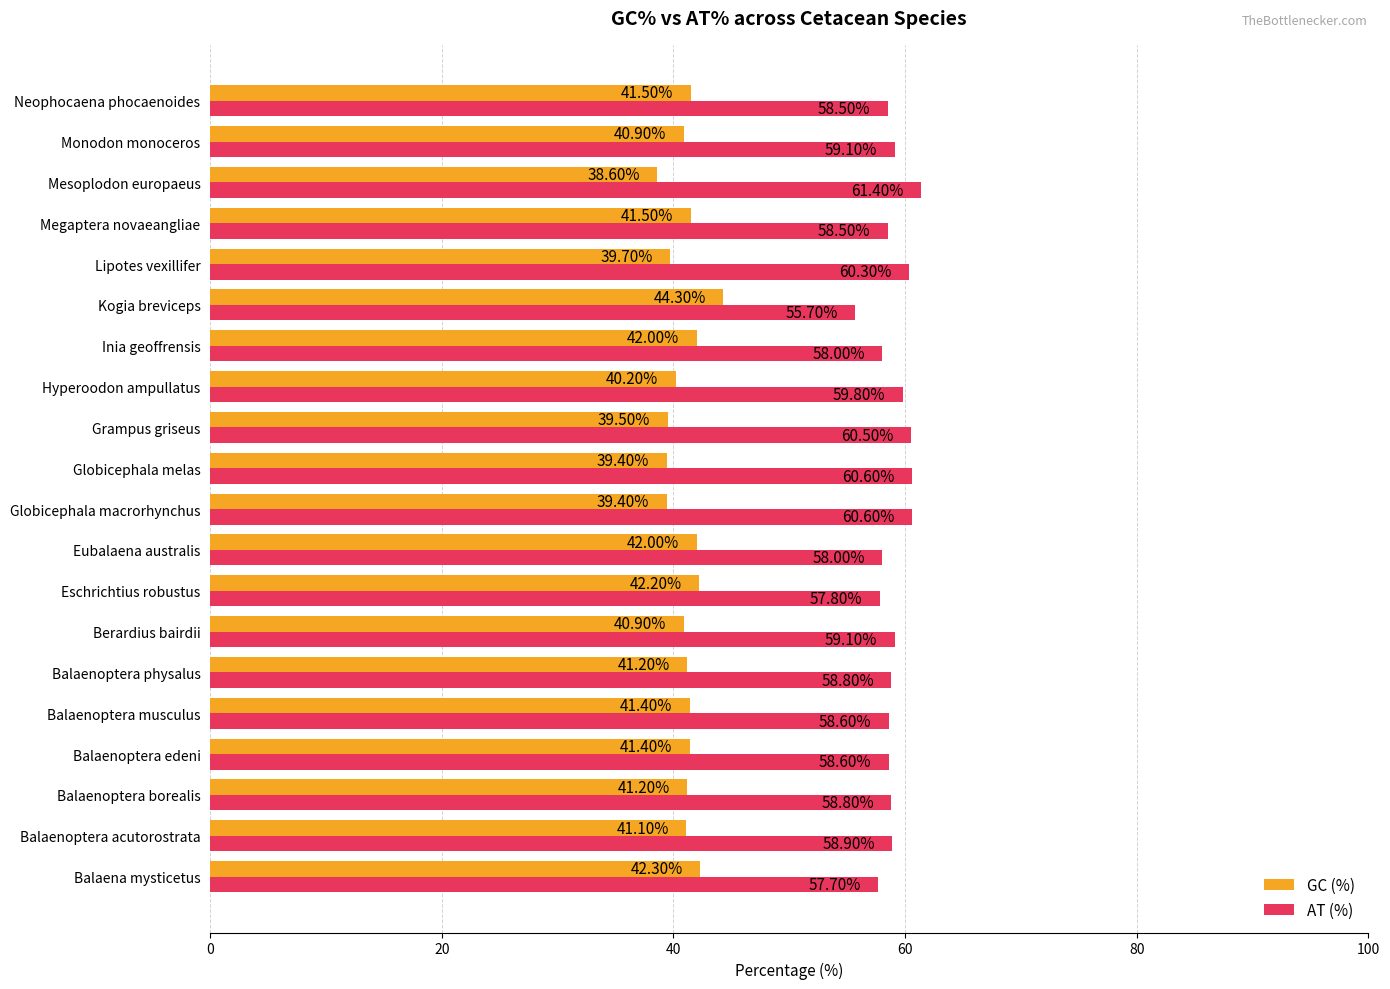

Is the value of AT (%) at Balaena mysticetus greater than the value of GC (%) at Inia geoffrensis?

Yes